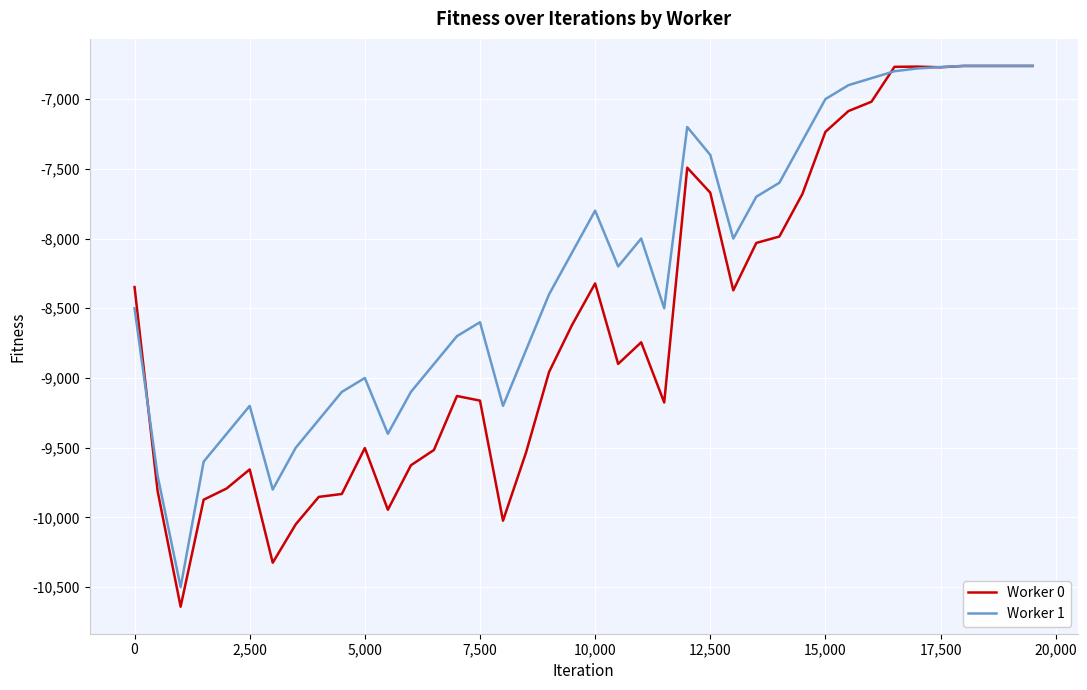

What is the smallest value displayed?

-10640.2